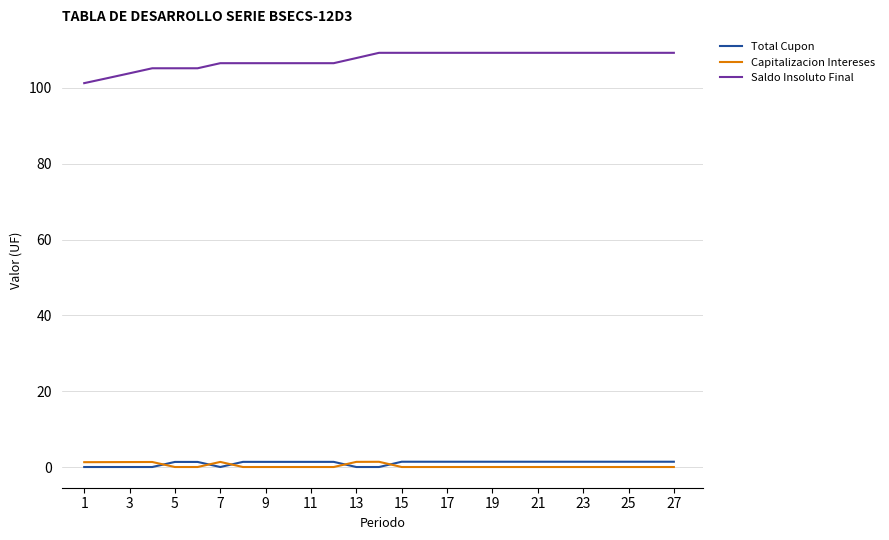

Which series has the largest total across all categories?

Saldo Insoluto Final